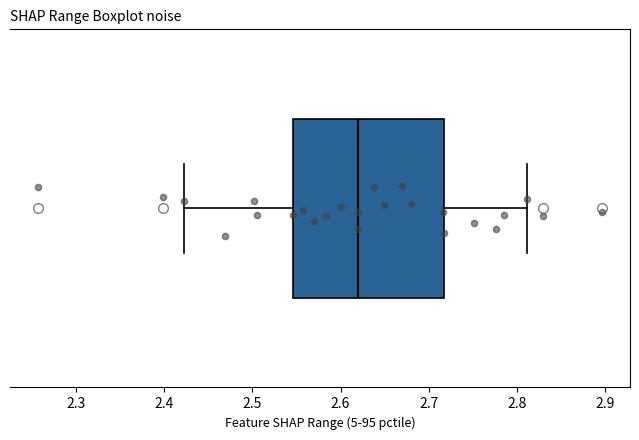

Where does the median line of the box sit on the x-axis? The values are not printed on the chart, so give them approximately, as read against the axis.

2.62